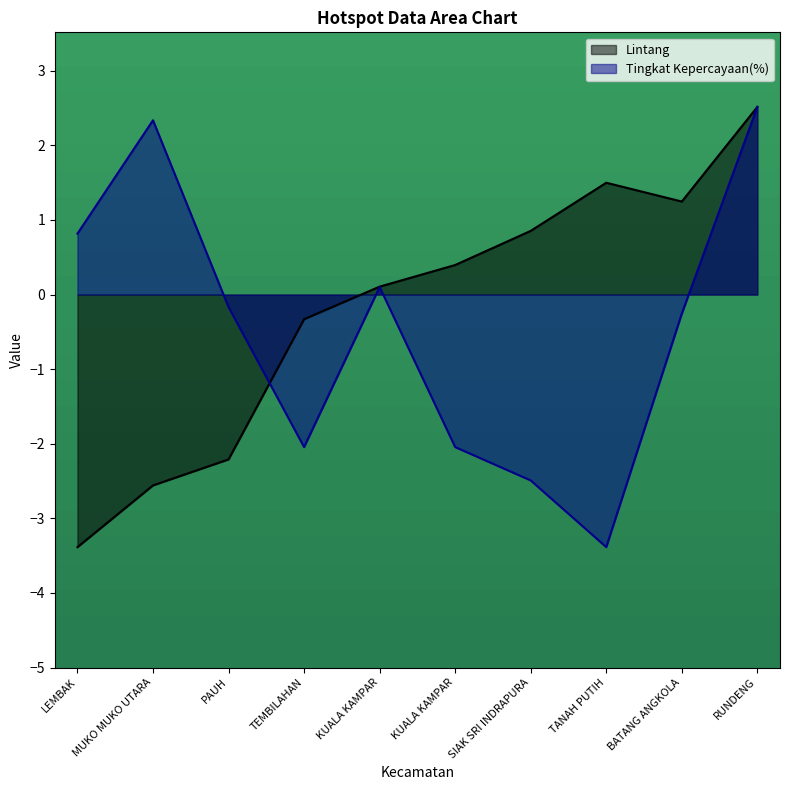

Reading left to right, what are all the values shown in this chart?

Lintang: LEMBAK=-3.4	MUKO MUKO UTARA=-2.6	PAUH=-2.2	TEMBILAHAN=-0.3	KUALA KAMPAR=0.1	KUALA KAMPAR=0.4	SIAK SRI INDRAPURA=0.9	TANAH PUTIH=1.5	BATANG ANGKOLA=1.2	RUNDENG=2.5
Tingkat Kepercayaan(%): LEMBAK=0.8	MUKO MUKO UTARA=2.3	PAUH=-0.2	TEMBILAHAN=-2.0	KUALA KAMPAR=0.1	KUALA KAMPAR=-2.0	SIAK SRI INDRAPURA=-2.5	TANAH PUTIH=-3.4	BATANG ANGKOLA=-0.3	RUNDENG=2.5